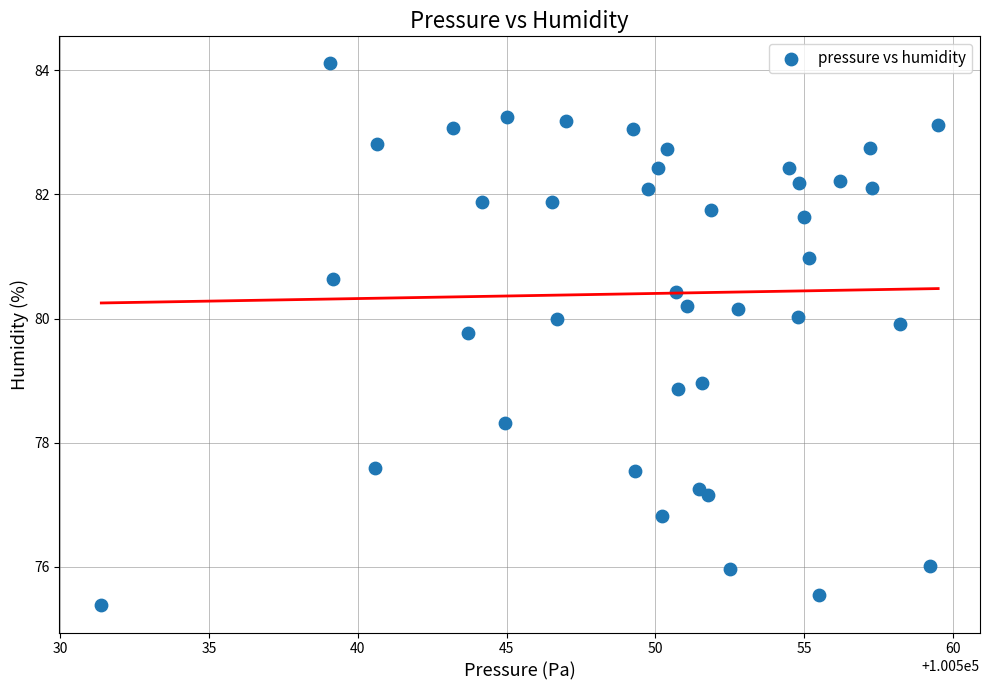

What is the range of X values (max minus min)?

28.1